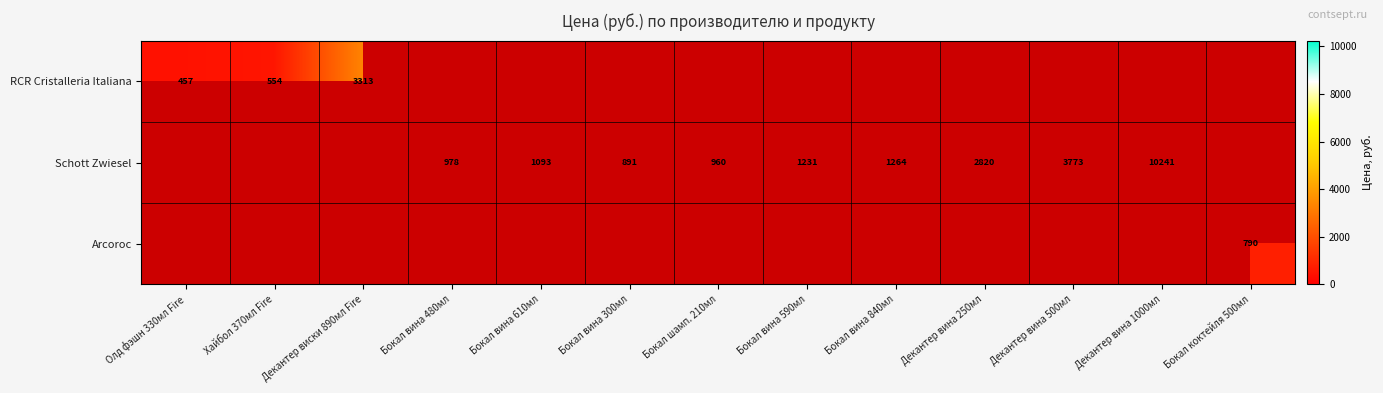

True or false: RCR Cristalleria Italiana has a value of 227 at Хайбол 370мл Fire.

False